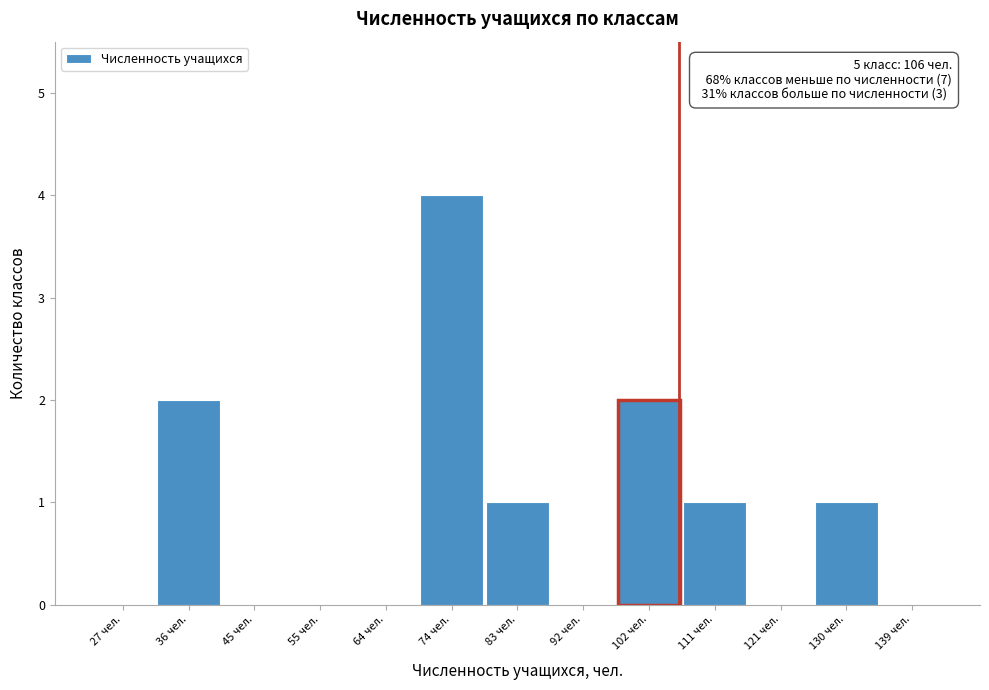

Which range on the x-axis has the tallest bar?

69 to 78